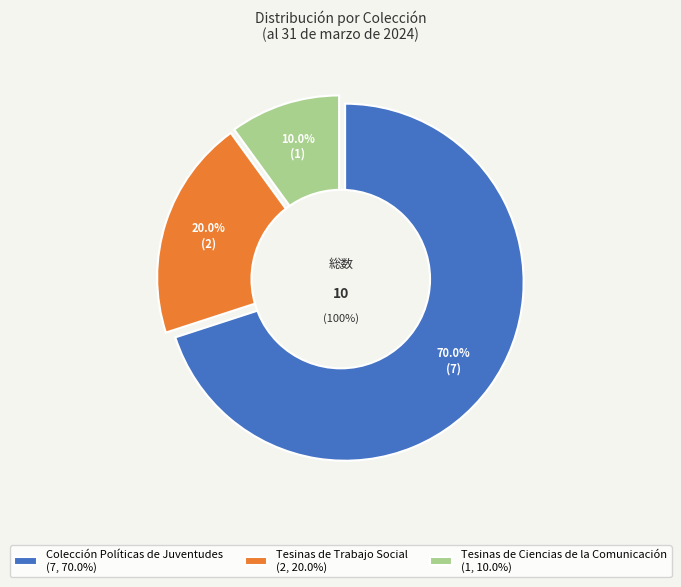

Is it true that Tesinas de Trabajo Social is 7% of the pie?

False